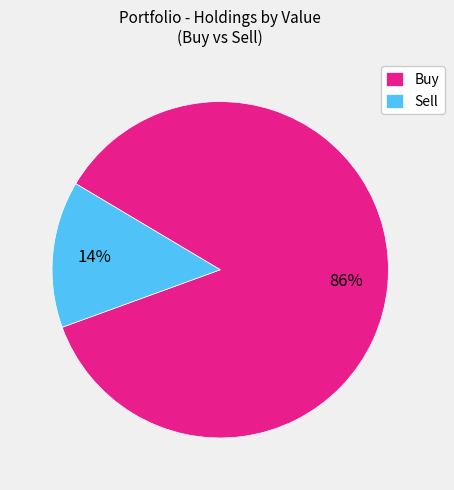

To the nearest percent, what is the average slice percentage?

50%